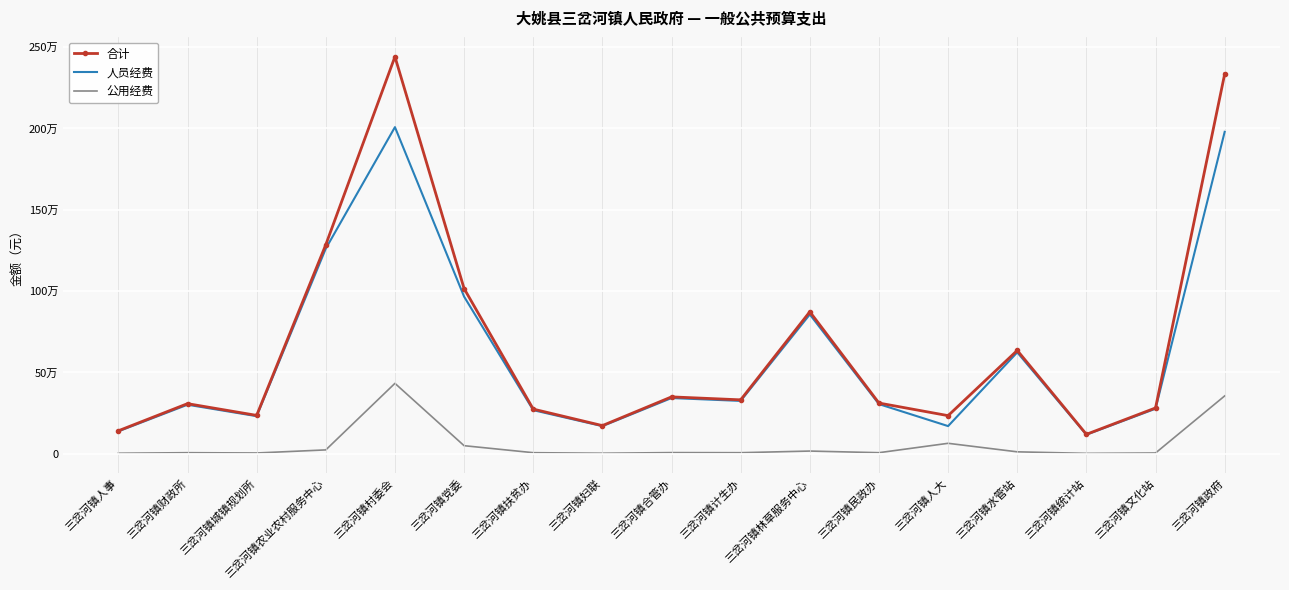

What are all the series names shown in the legend?

合计, 人员经费, 公用经费